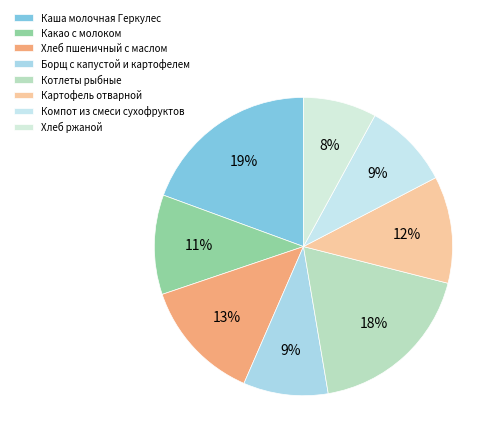

Is there any slice that represents more than half of the pie?

No